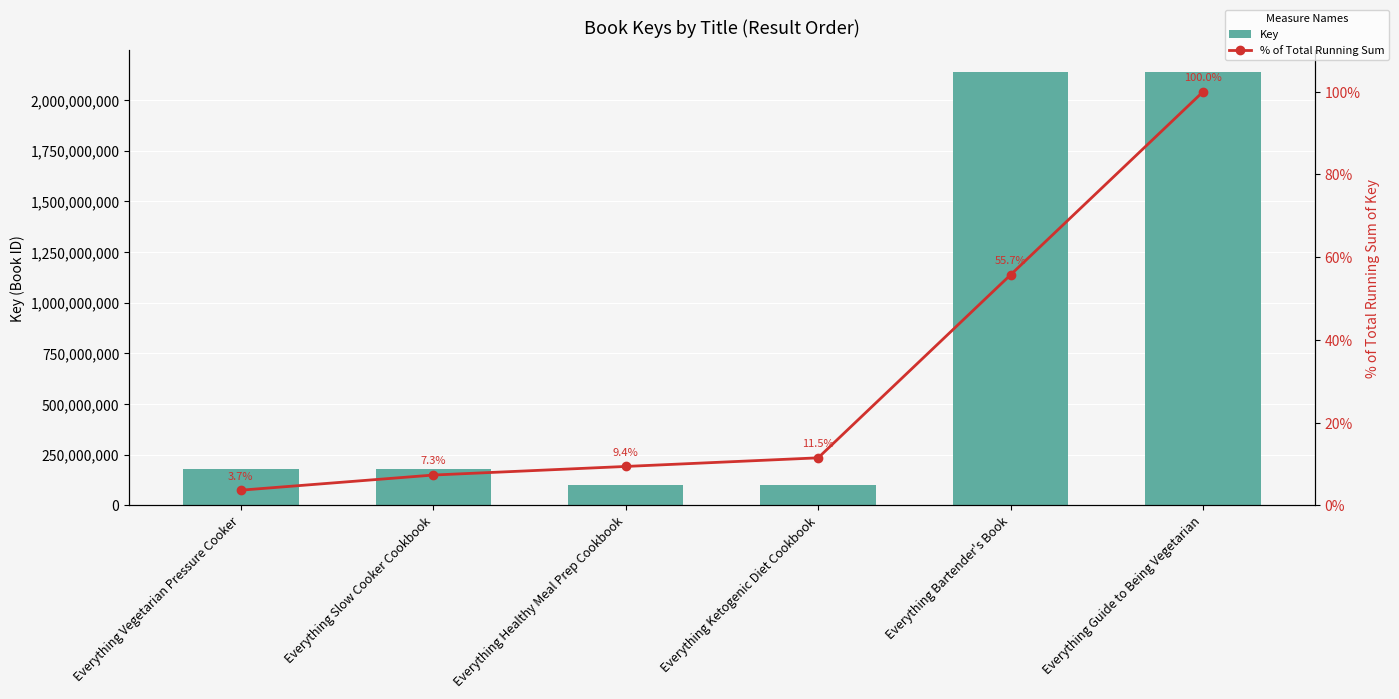

At how many categories does at least one series exceed 1114784229?

2